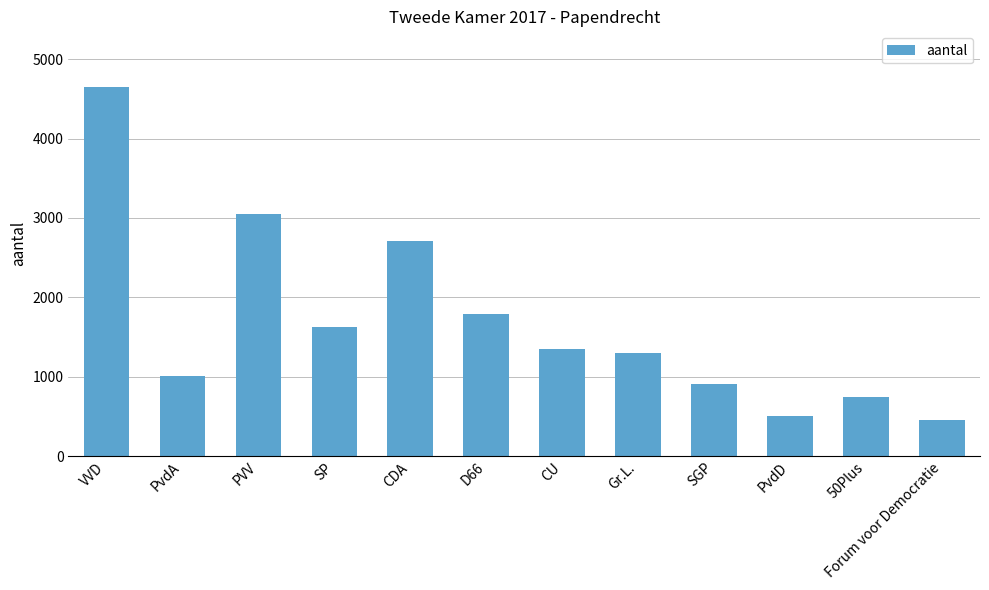

The value at SP is 1620. True or false?

True